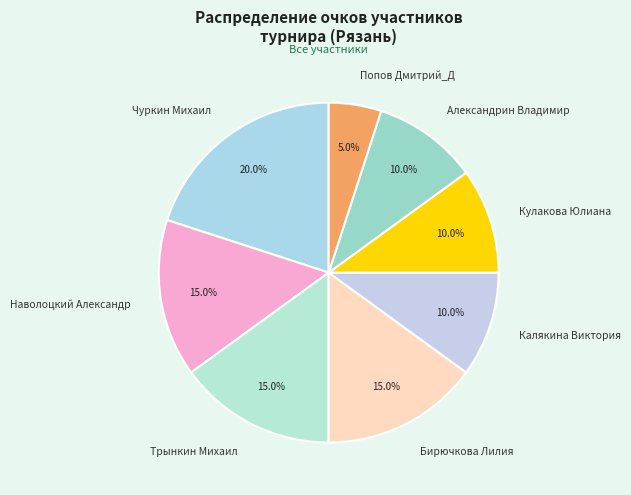

How many slices are in this pie chart?

8